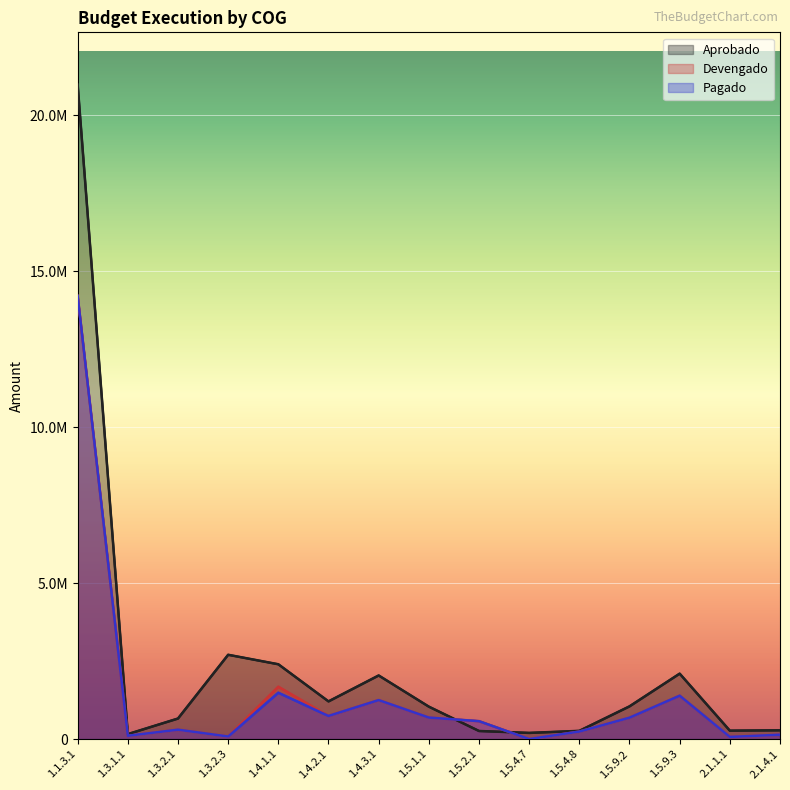

At which label is Aprobado closest to 10568266?

1.3.2.3